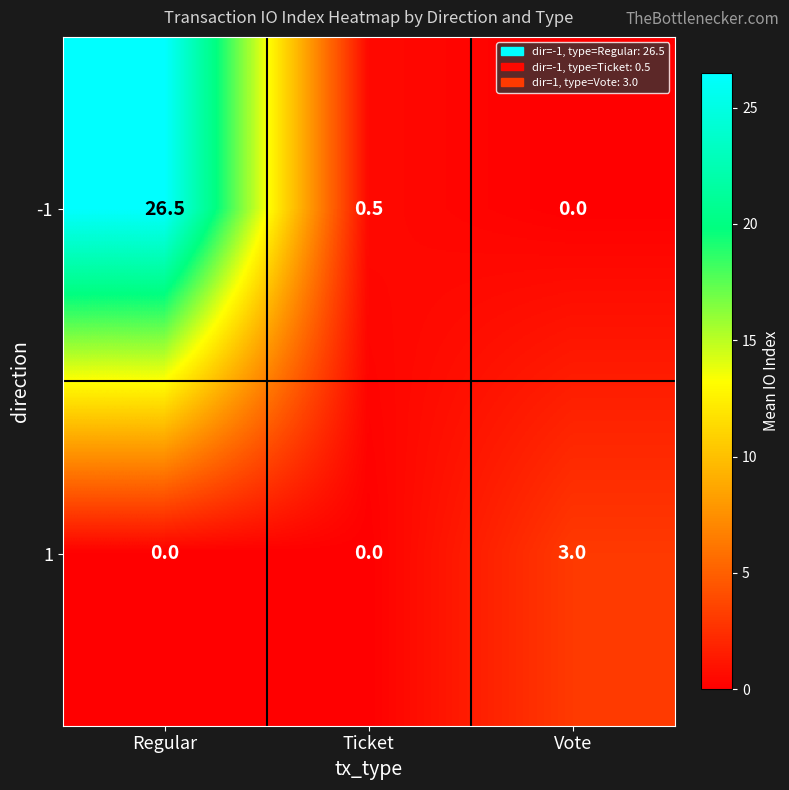

How many distinct data groups are displayed?

2